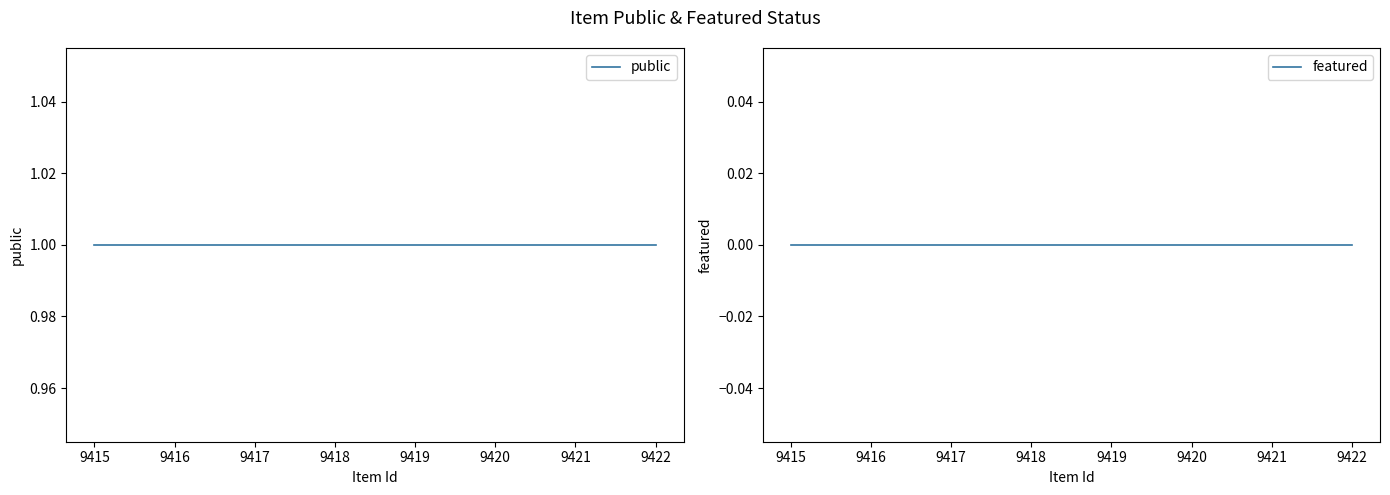

At how many categories does at least one series exceed 0?

3